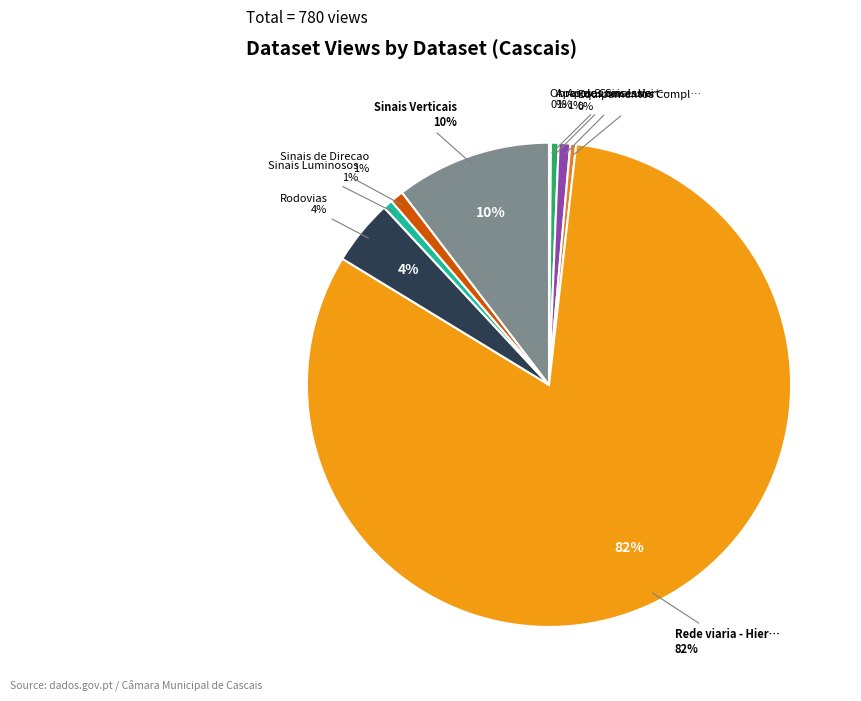

Which slice represents more than half of the pie?

Rede viaria - Hierarquia